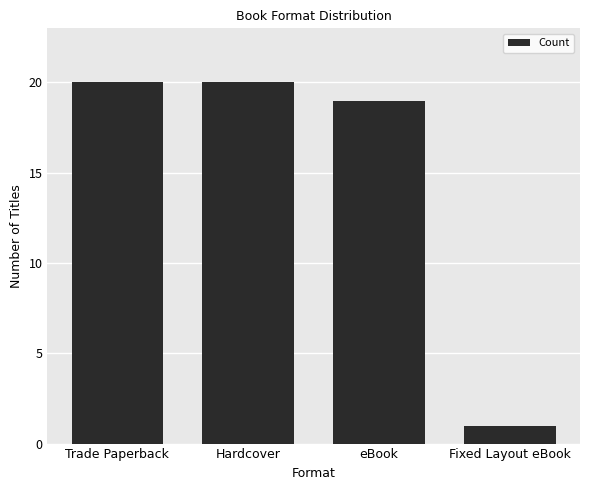

True or false: the data shows 31 at Trade Paperback.

False